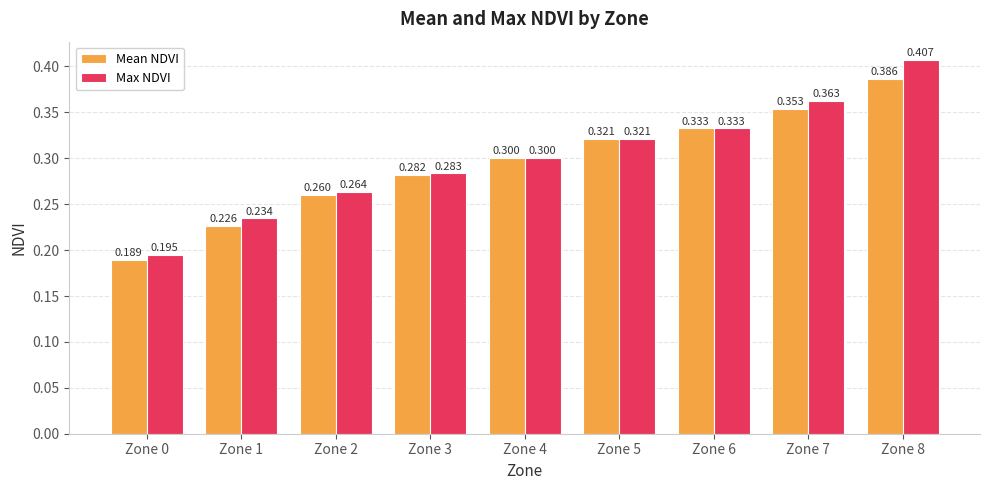

At Zone 3, list the series in order from largest to smallest.

Max NDVI, Mean NDVI